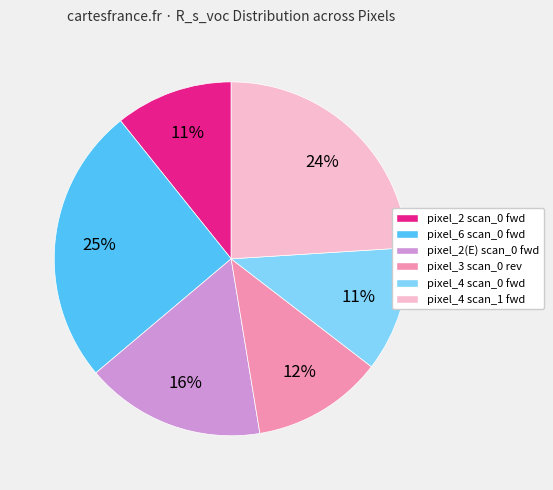

Is it true that pixel_6 scan_0 fwd is 13% of the pie?

False